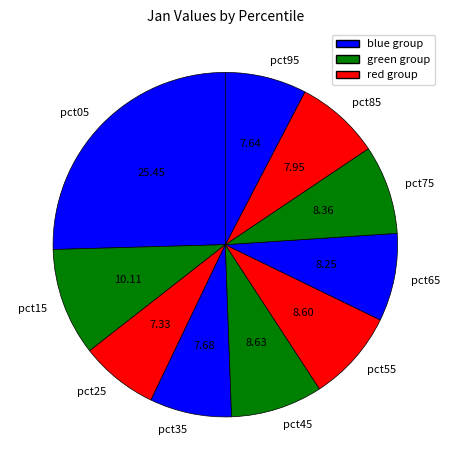

Does pct65 represent more than half of the total?

No